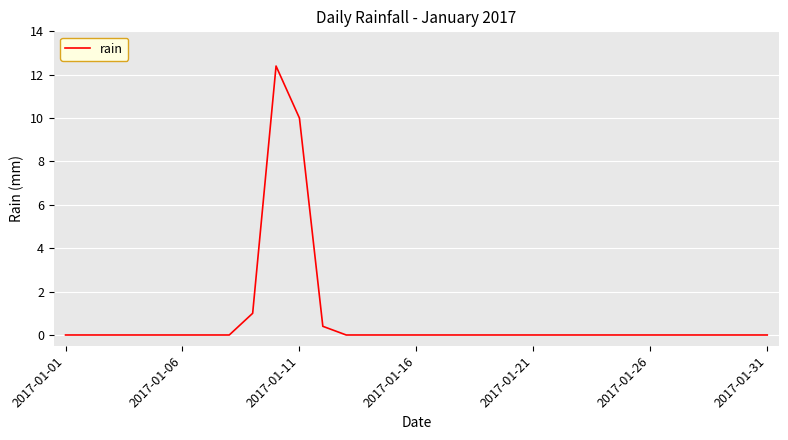

What is the difference between the maximum and minimum values?

12.4